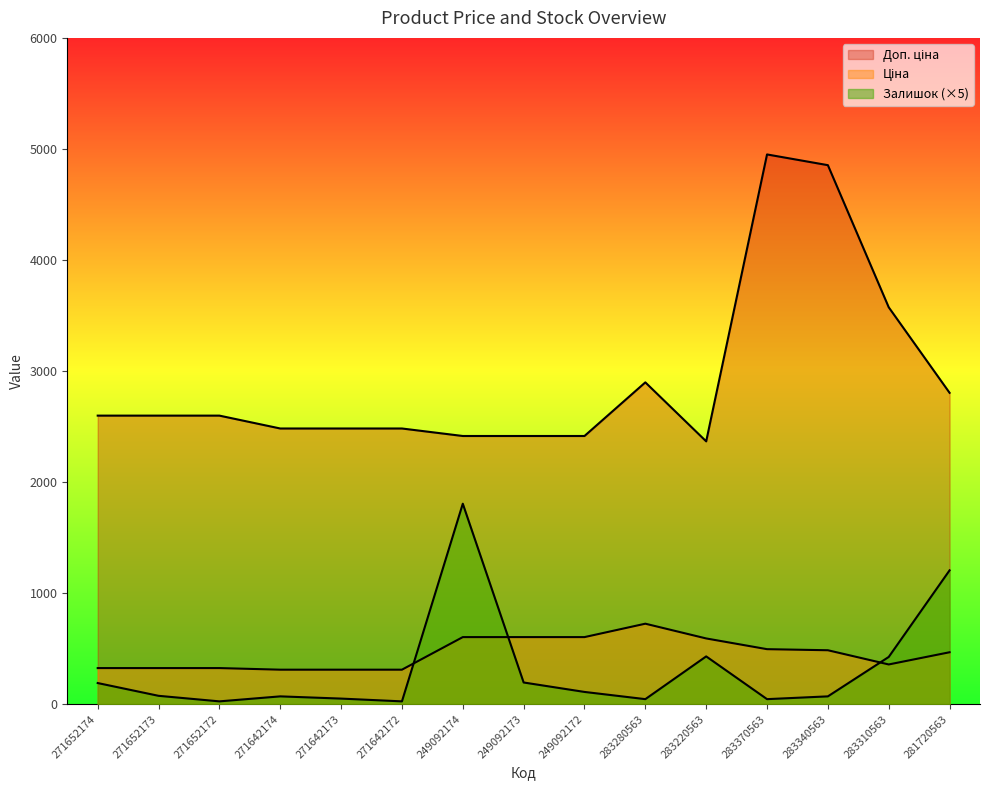

Reading left to right, what are all the values shown in this chart?

Ціна: 324.8	324.8	324.8	310.3	310.3	310.3	603.7	603.7	603.7	724.5	591.6	495.0	485.4	357.4	467.3
Доп. ціна: 2598.3	2598.3	2598.3	2482.4	2482.4	2482.4	2414.8	2414.8	2414.8	2897.8	2366.5	4950.4	4853.8	3573.9	2803.6
Залишок: 190.0	75.0	25.0	70.0	50.0	25.0	1805.0	195.0	110.0	45.0	430.0	45.0	70.0	425.0	1205.0